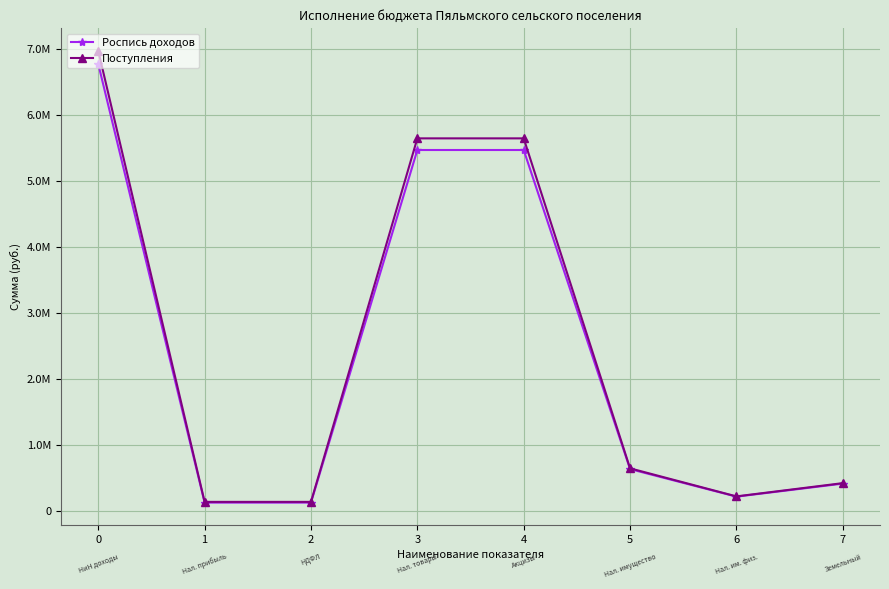

What value does the Поступления series have at 4?

5641744.8